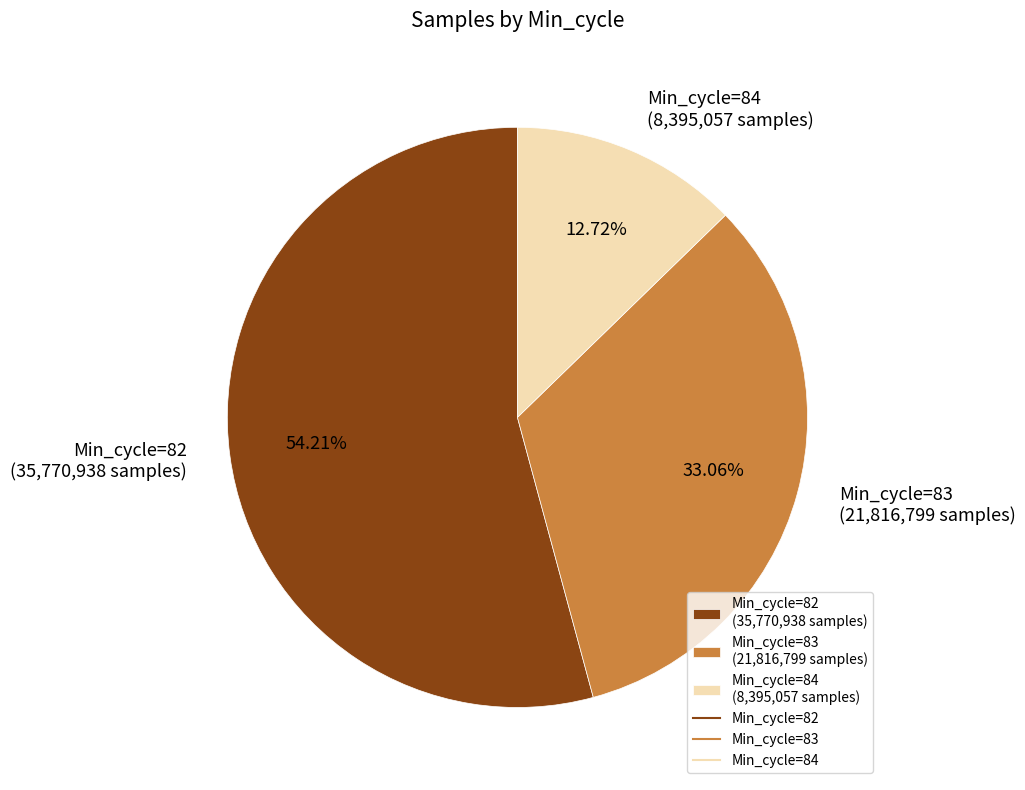

Which category has the smallest portion of the pie?

Min_cycle=84 (8,395,057 samples)